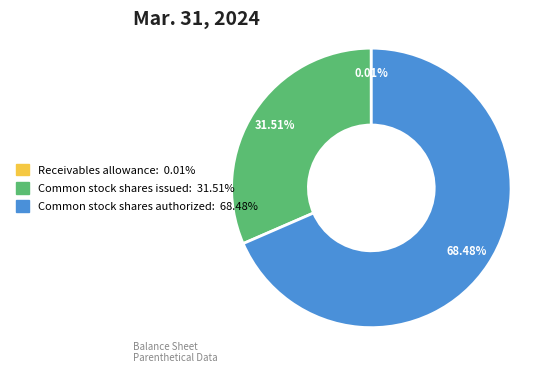

What is the largest slice in the pie chart?

Common stock shares authorized